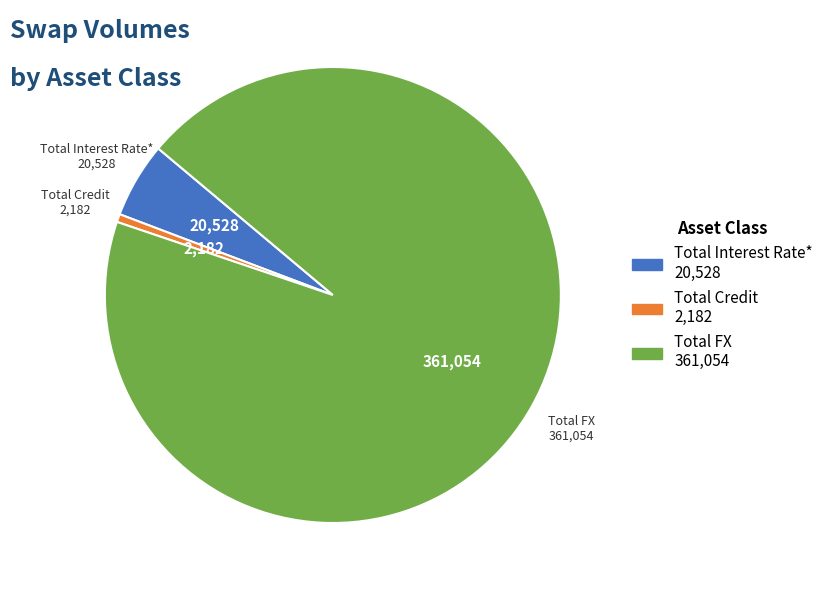

Do Total Interest Rate* and Total Credit together represent more than half of the pie?

No